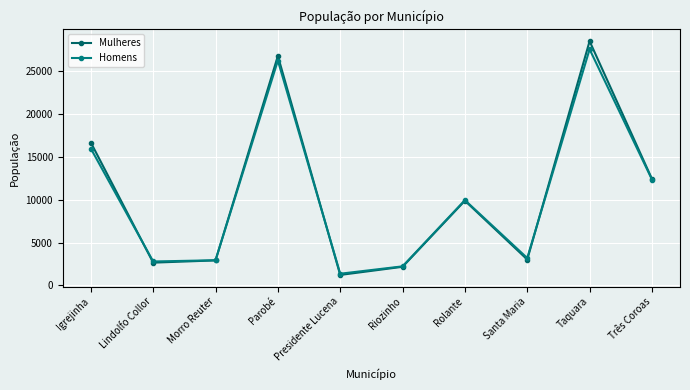

At which category is the sum across all series the highest?

Taquara